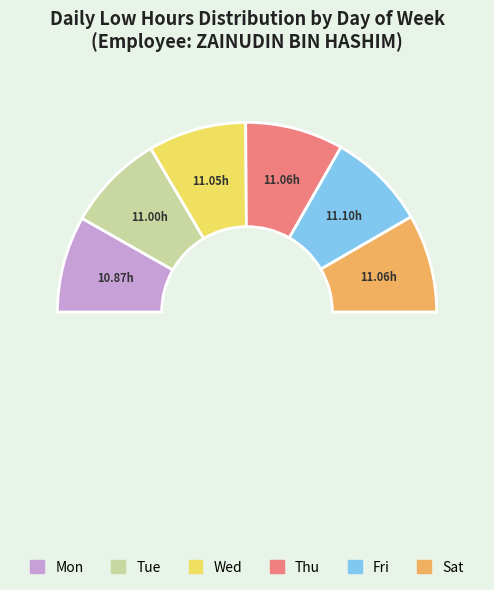

Rank the categories by value from lowest to highest.

Mon, Tue, Wed, Thu, Sat, Fri